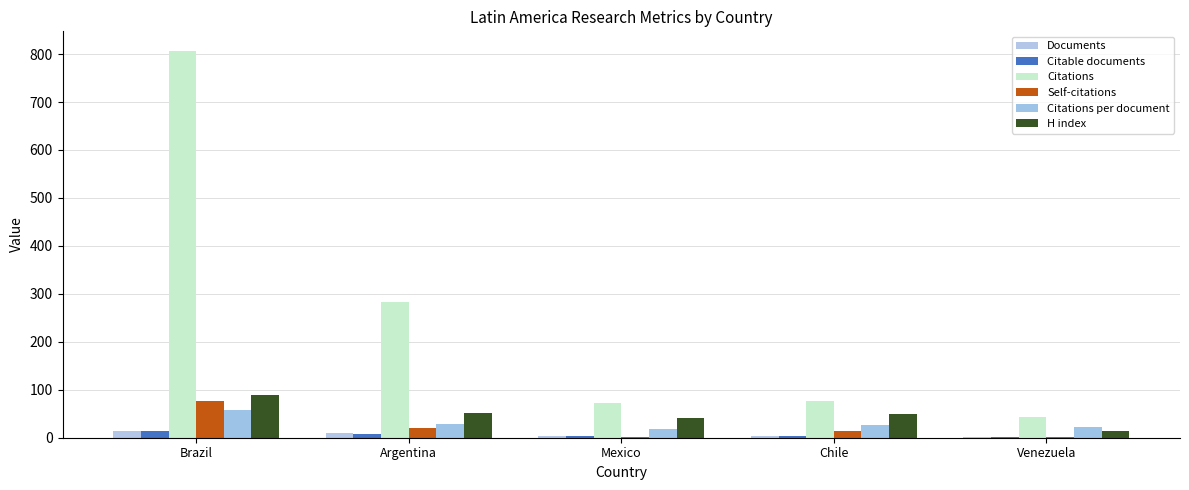

What is the difference between the maximum and minimum values in the Citations per document series?

39.6